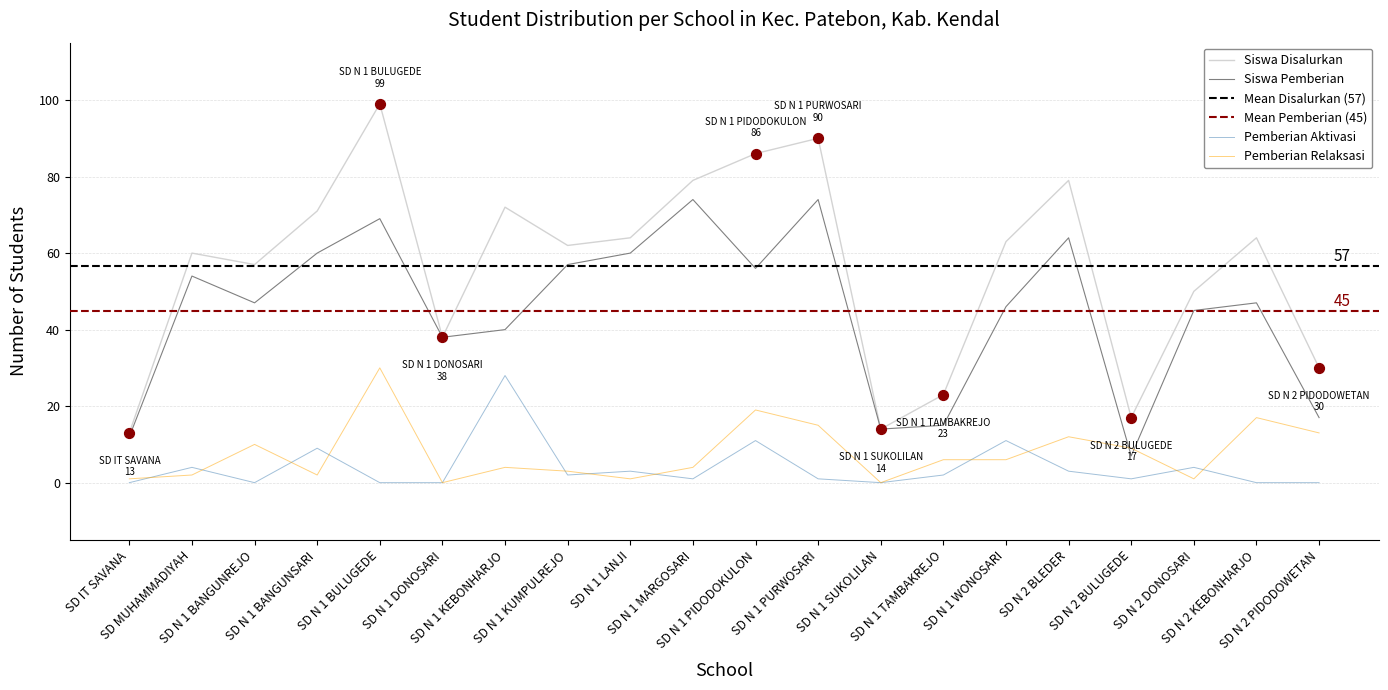

Which series contains the highest Y value?

Siswa Disalurkan